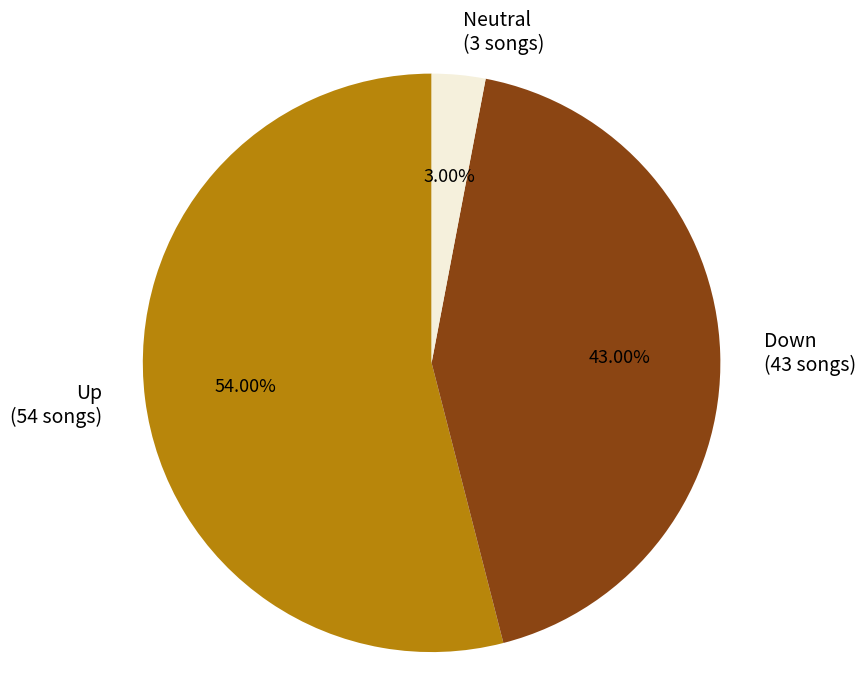

What is the ratio of the value at Up (54 songs) to the value at Neutral (3 songs)?

18.0